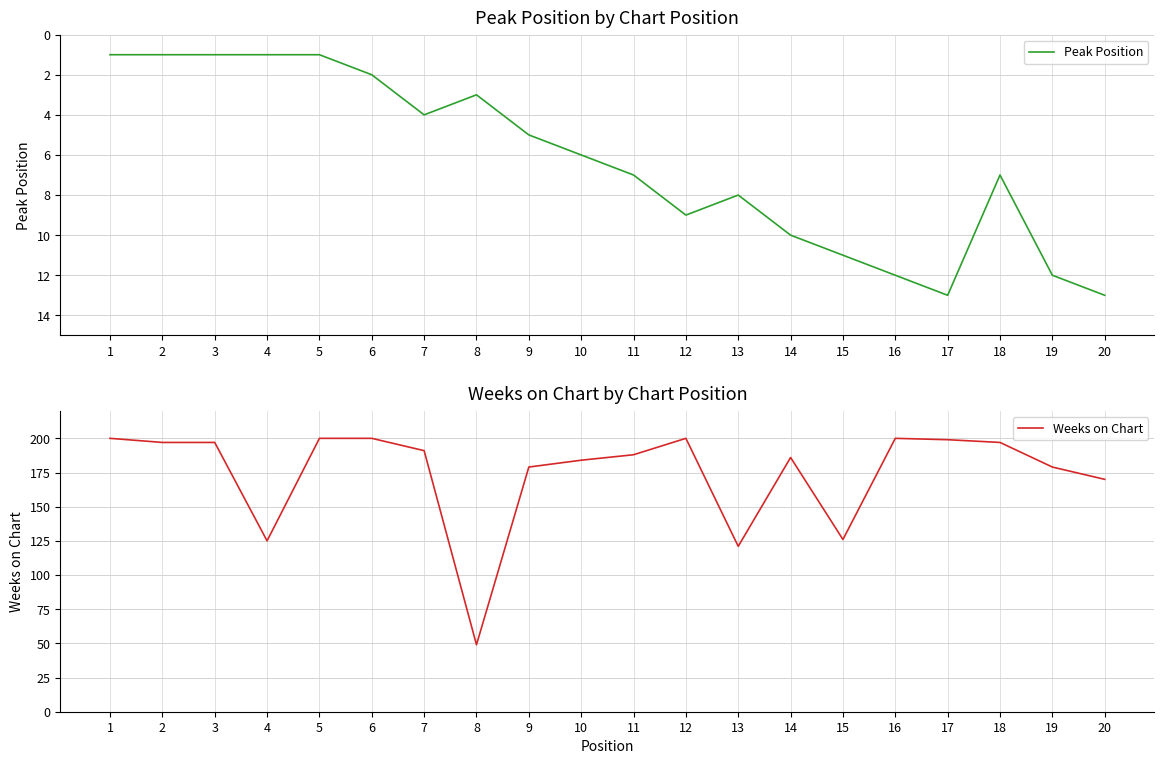

Reading left to right, what are all the values shown in this chart?

Peak Position: 1=1	2=1	3=1	4=1	5=1	6=2	7=4	8=3	9=5	10=6	11=7	12=9	13=8	14=10	15=11	16=12	17=13	18=7	19=12	20=13
Weeks on Chart: 1=200	2=197	3=197	4=125	5=200	6=200	7=191	8=49	9=179	10=184	11=188	12=200	13=121	14=186	15=126	16=200	17=199	18=197	19=179	20=170